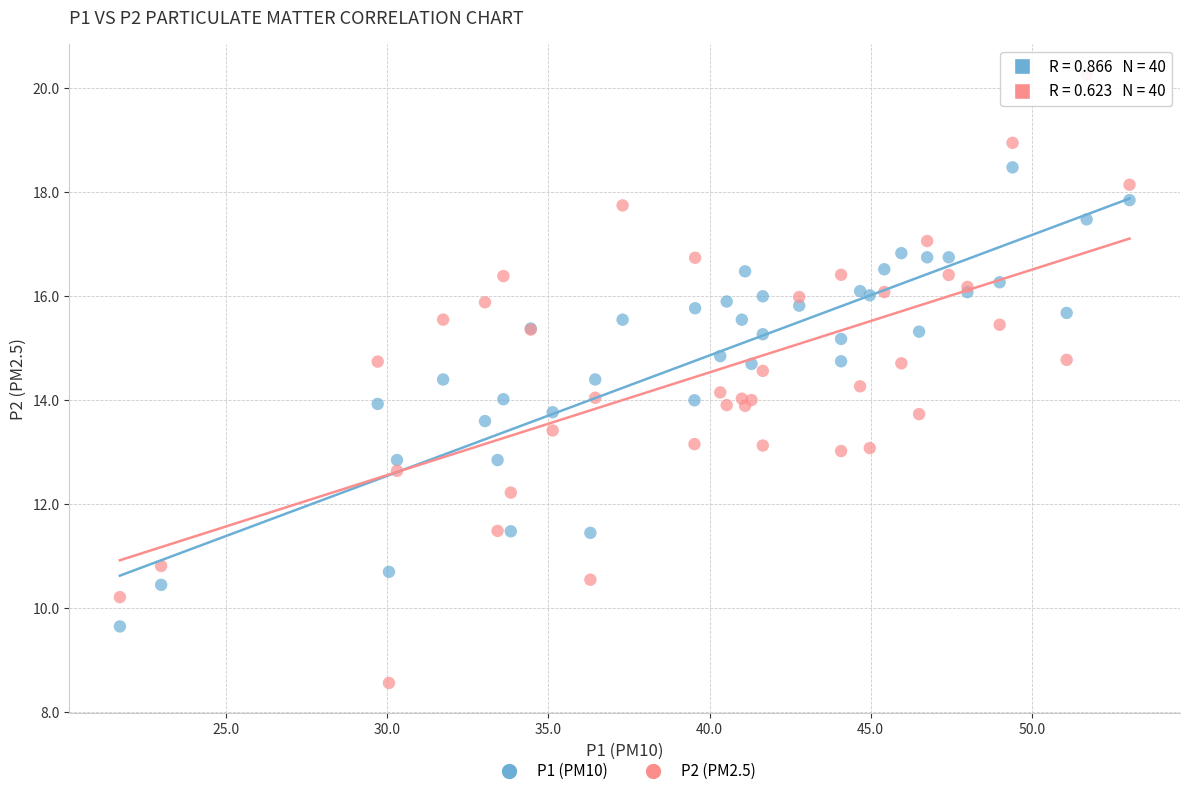

Which series reaches the minimum Y coordinate?

P2 (PM2.5)